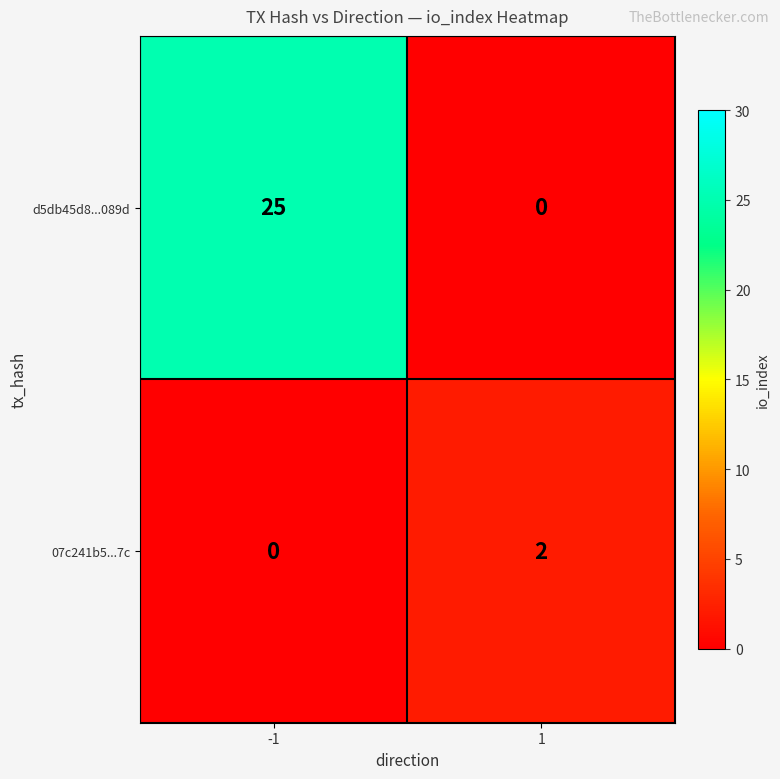

The d5db45d8...089d series shows 0 at 1. True or false?

True